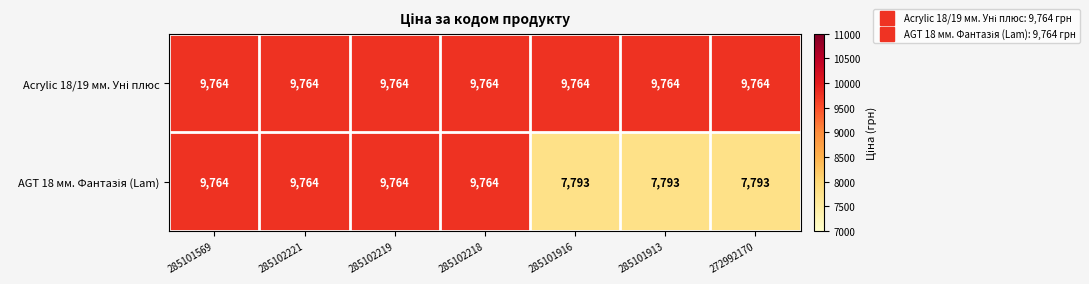

What is the greatest value displayed?

9764